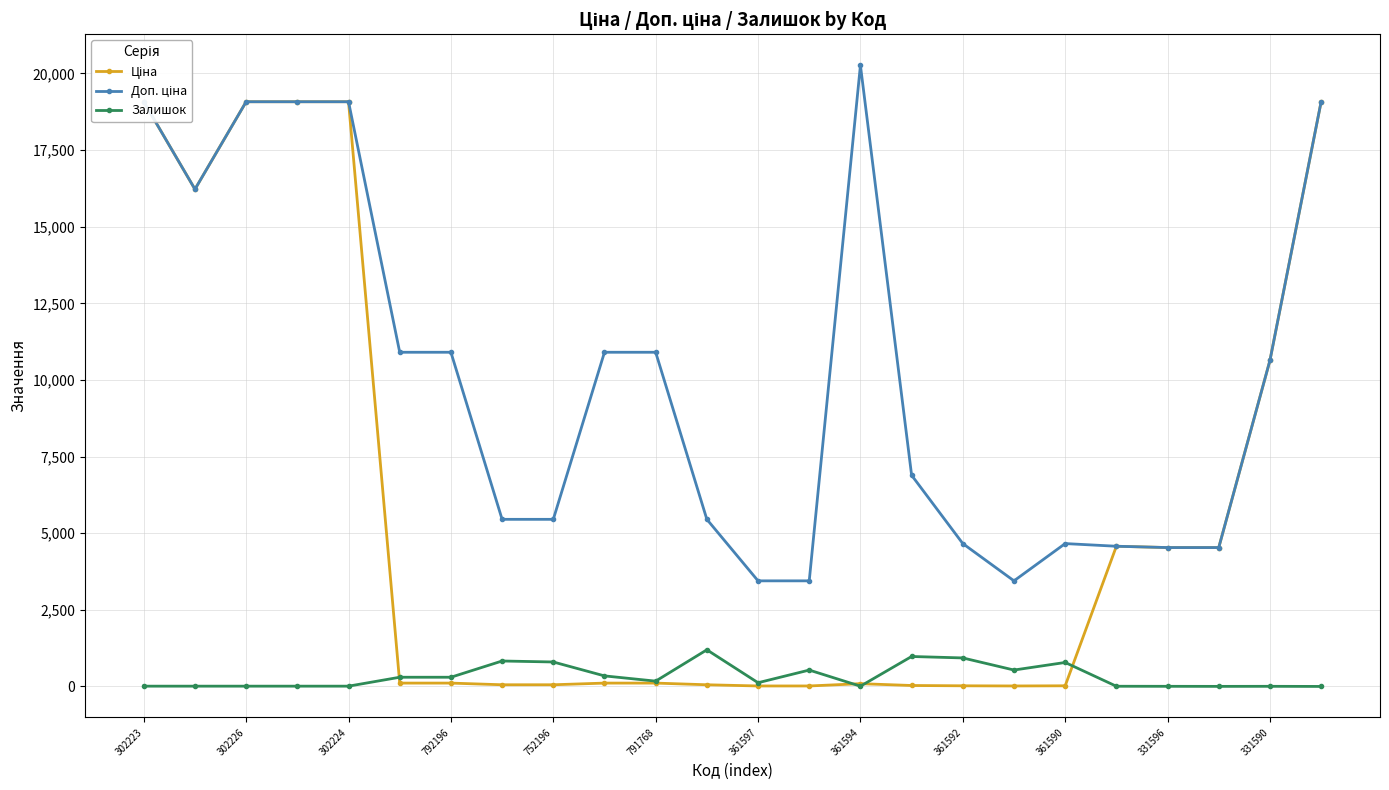

What is the difference between the maximum and second lowest values in the Залишок series?

1193.0